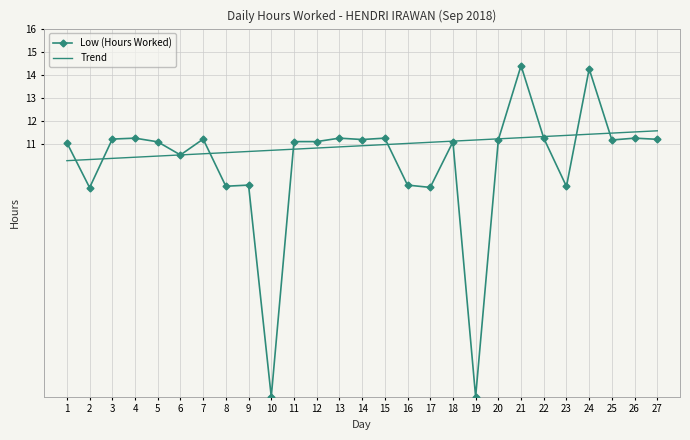

After their last crossing, which series has the higher values: Trend or Low (Hours Worked)?

Trend